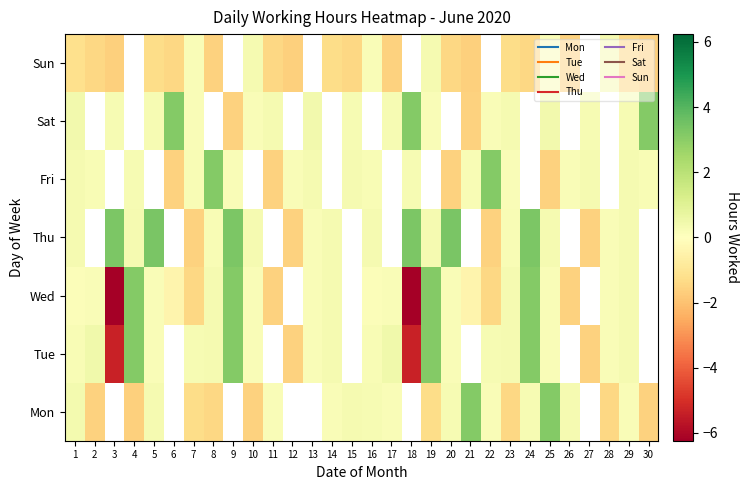

How many data points in Thu are less than 0?

4